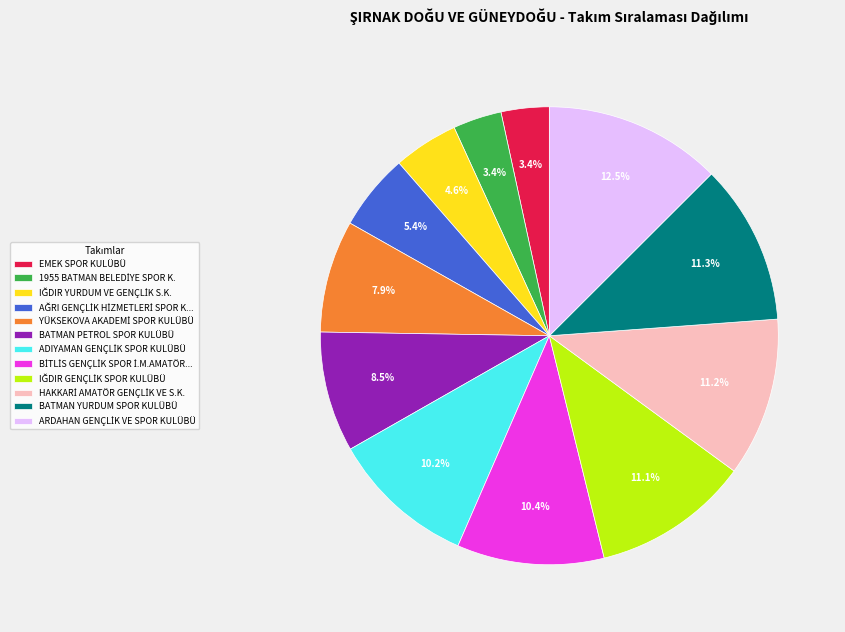

Does any single category account for the majority?

No